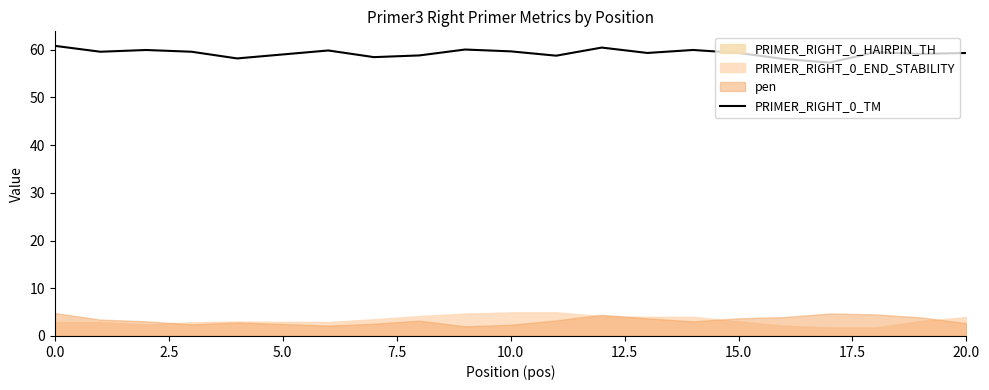

The value at 15.0 is 96.5. True or false?

False